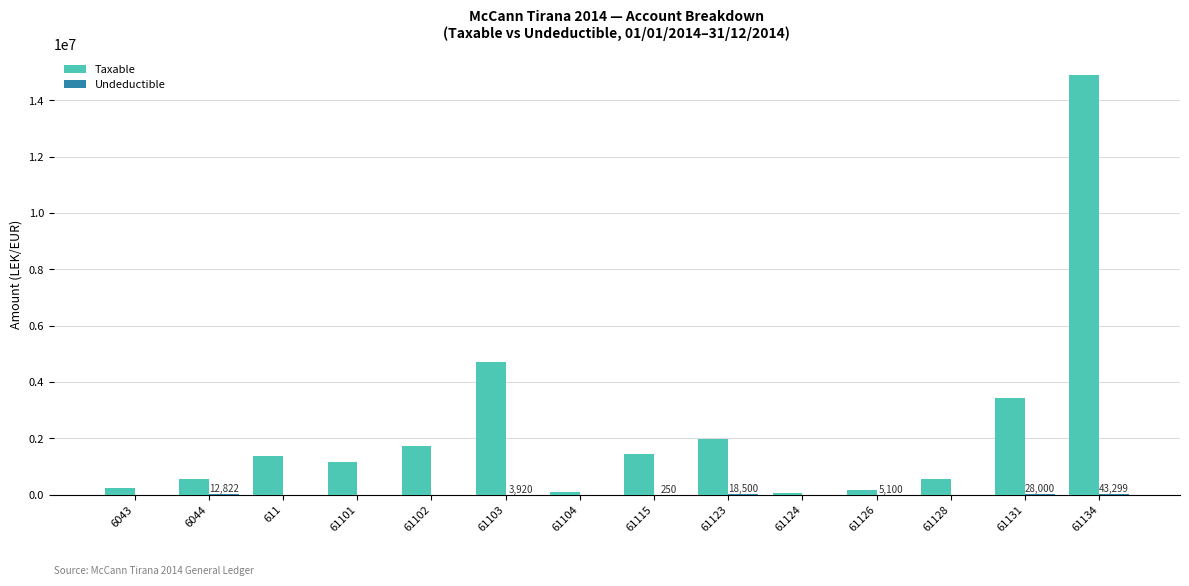

Between 61124 and 61134, which series saw the biggest shift?

Taxable